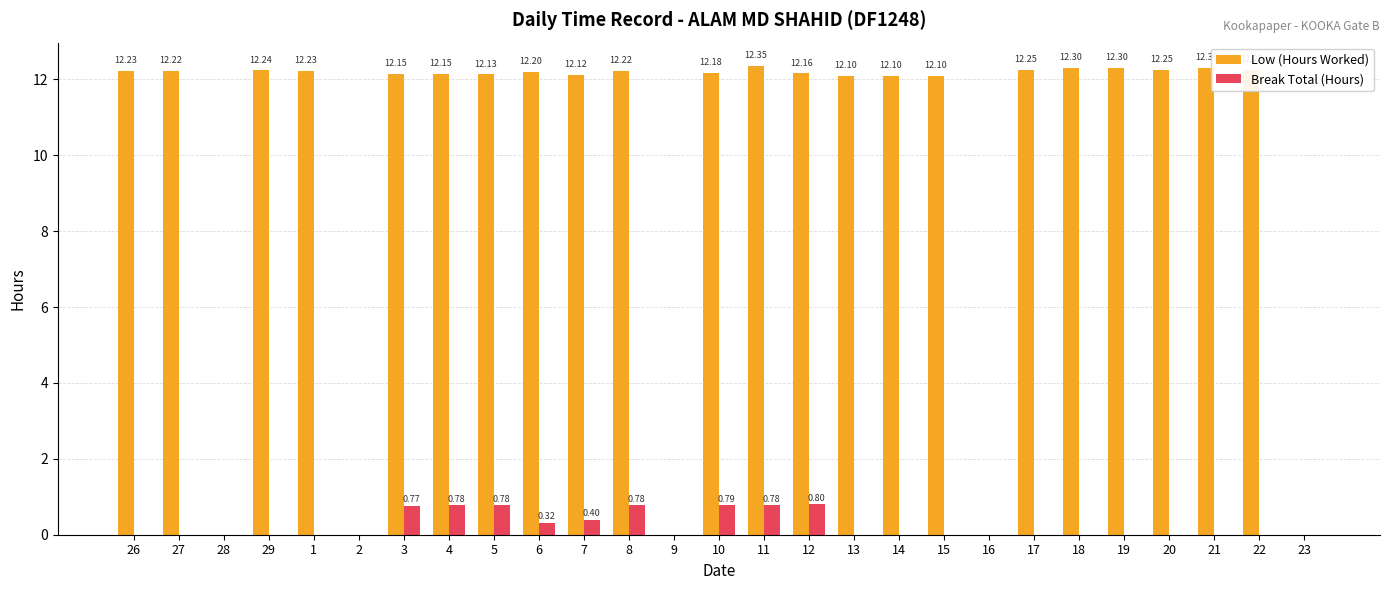

At which label does Low (Hours Worked) reach its peak?

11